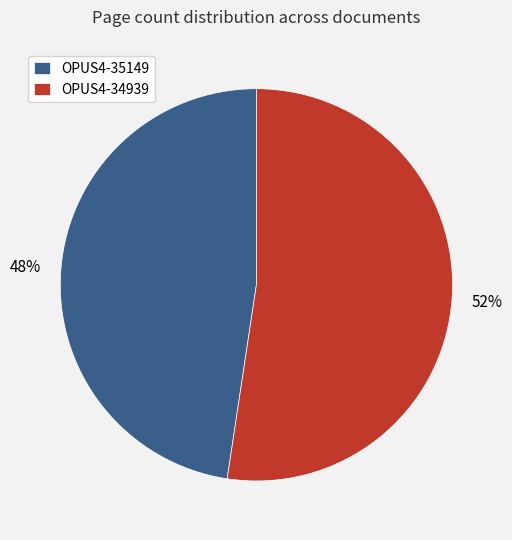

Between OPUS4-35149 and OPUS4-34939, which is larger?

OPUS4-34939